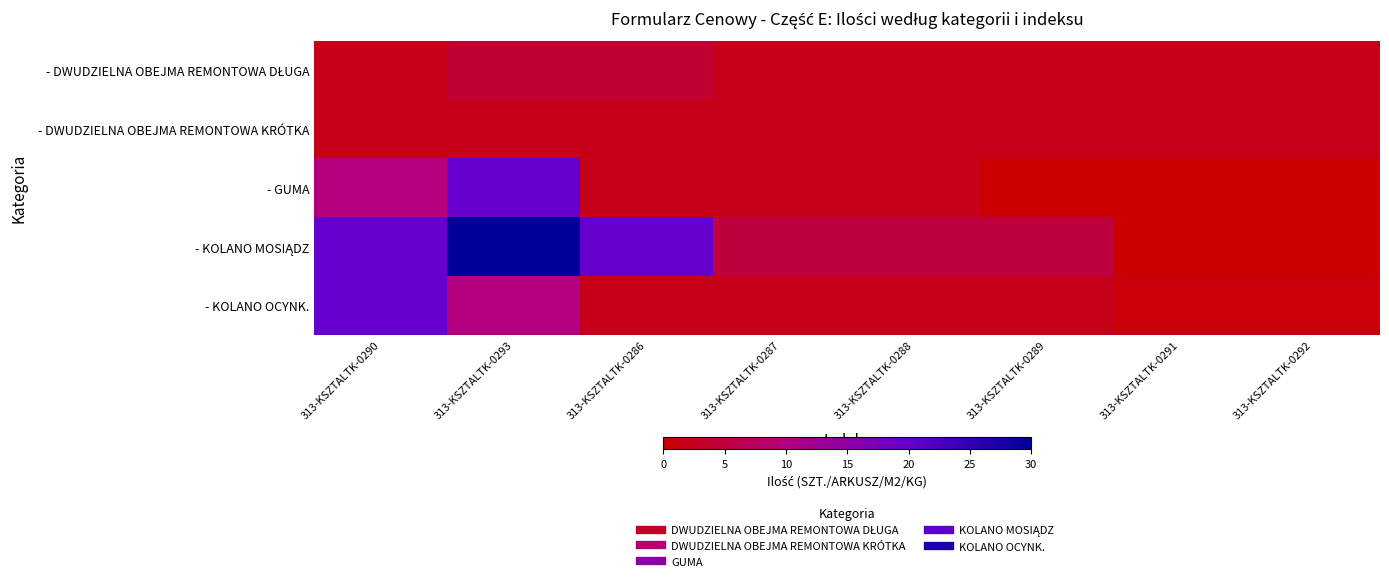

Count the number of data series in this chart.

5